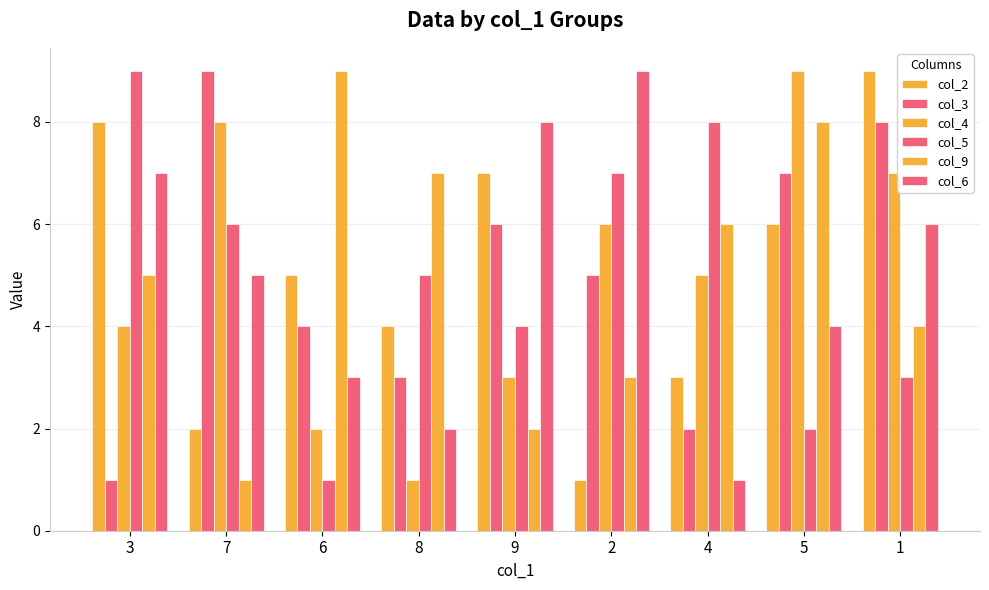

What is the label of the 4th bar from the right?

2